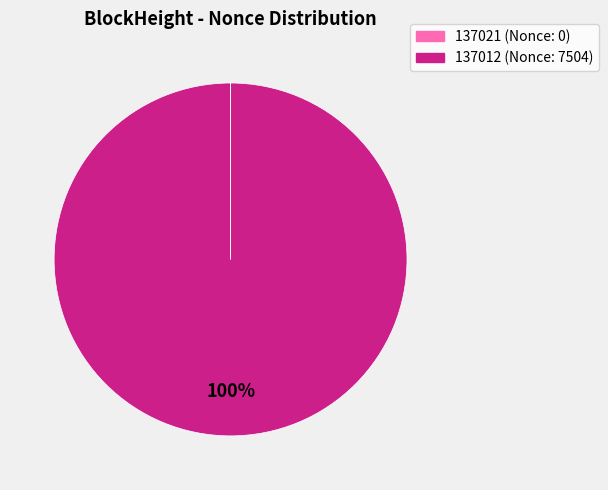

Is it true that 137012 is 100% of the pie?

True